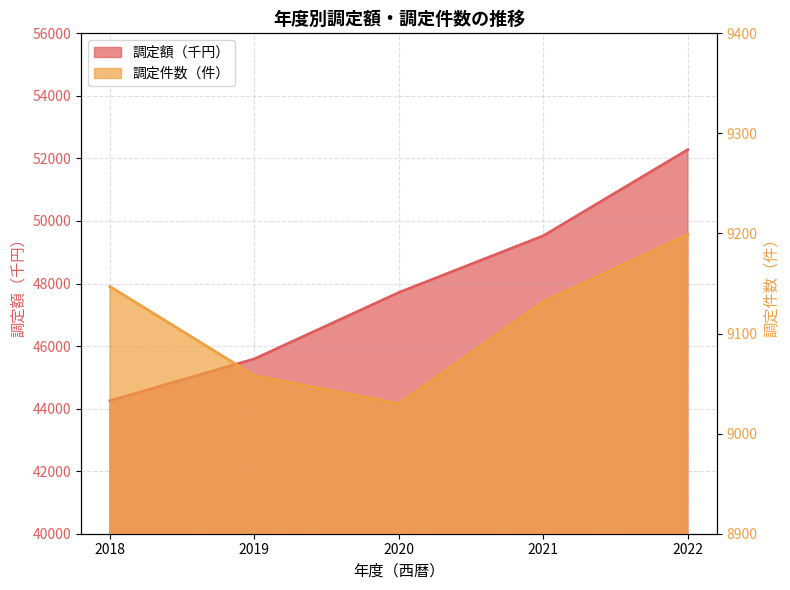

Does the chart have visible grid lines?

Yes